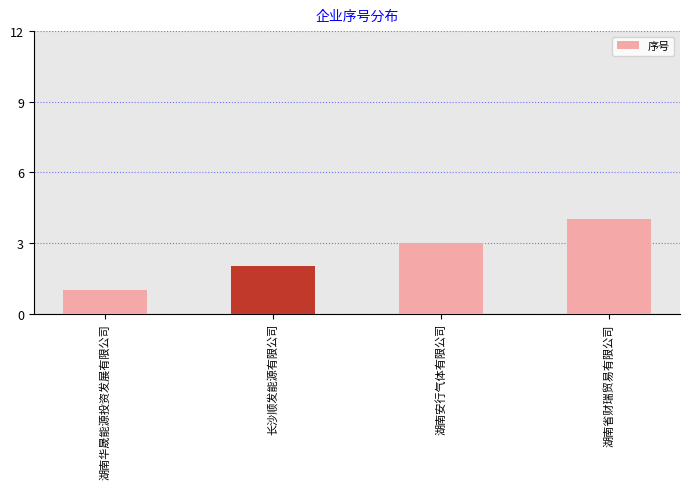

What is the value of the 4th bar from the left?

4